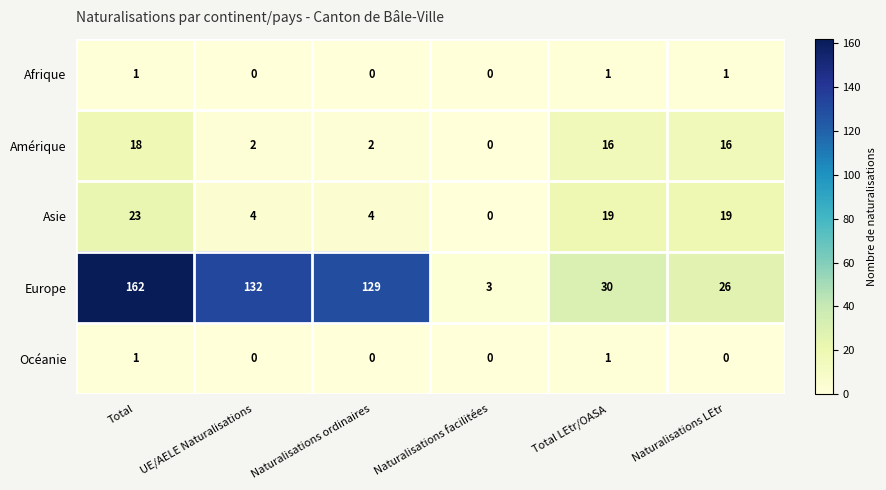

Which series has the widest spread of values?

Europe